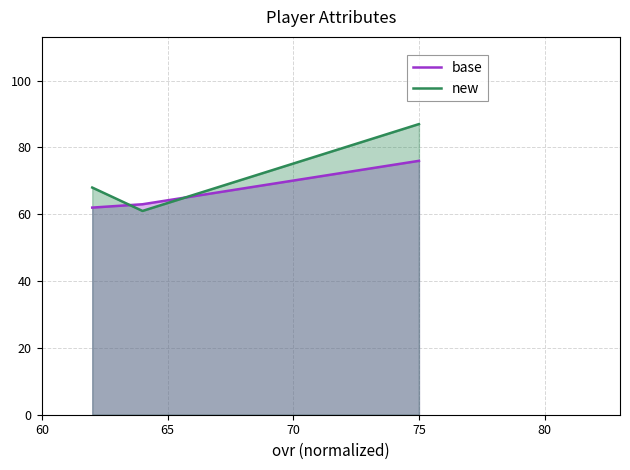

What is the average value of the new series?

72